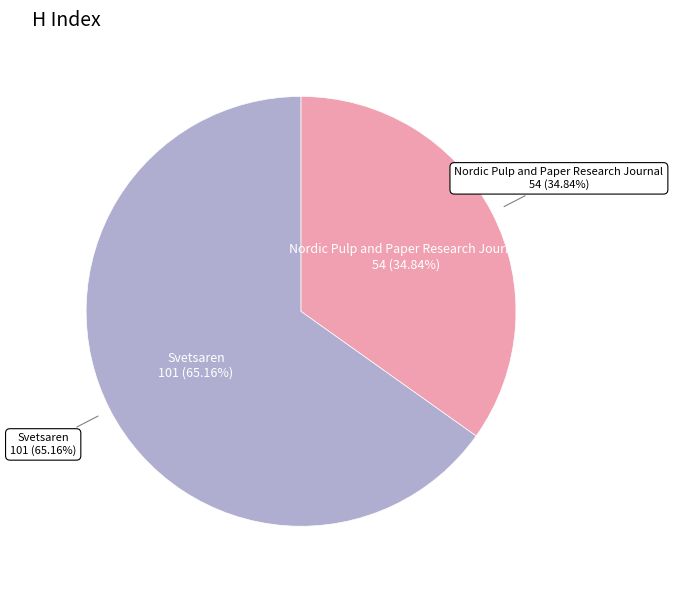

What is the change in value from Svetsaren to Nordic Pulp and Paper Research Journal?

-47